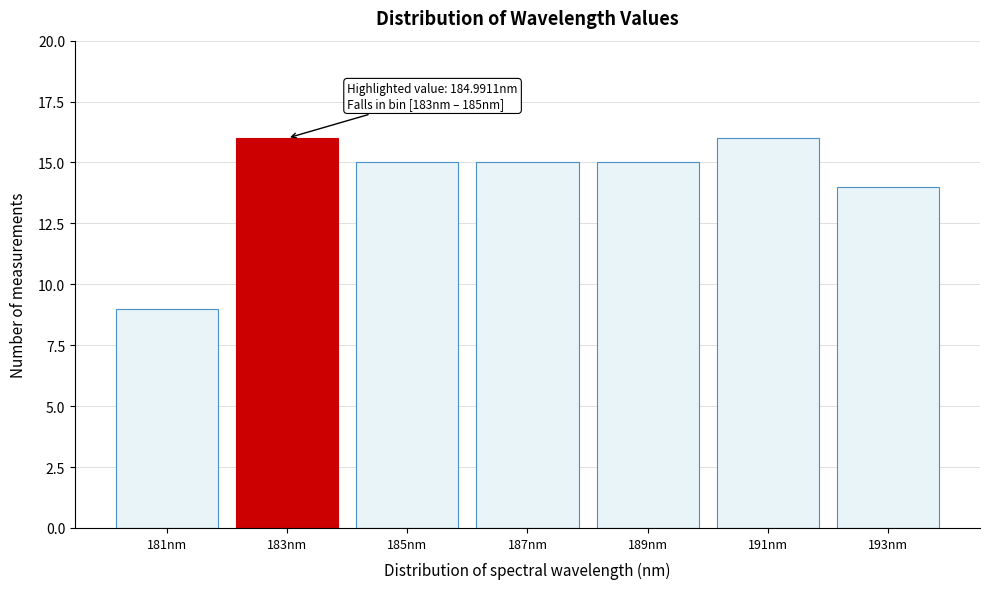

Reading left to right, transcribe all the data shown in this chart.

9	16	15	15	15	16	14